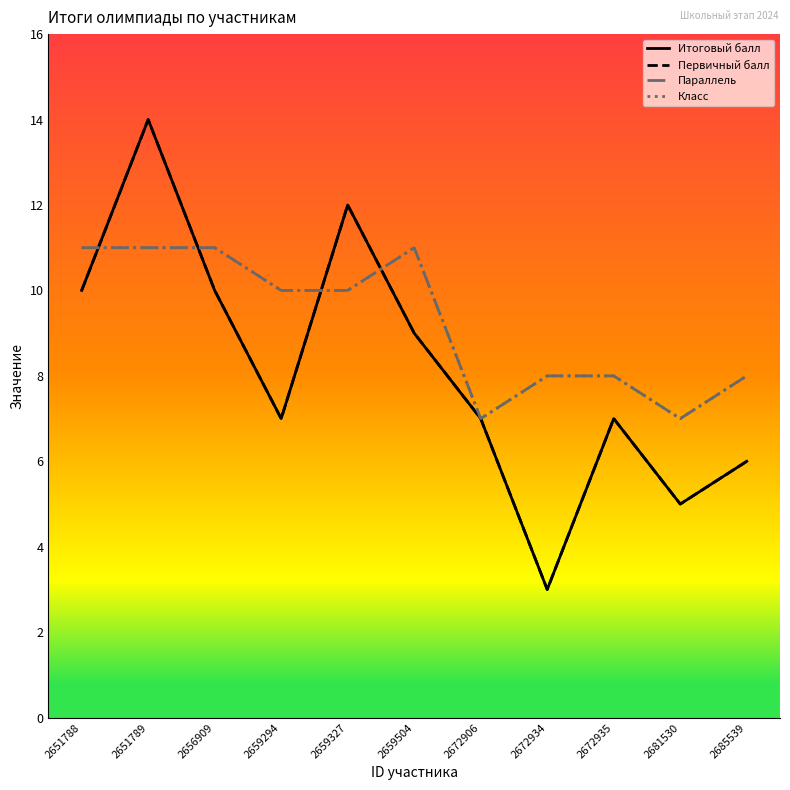

At which label is Параллель closest to 9?

2659294